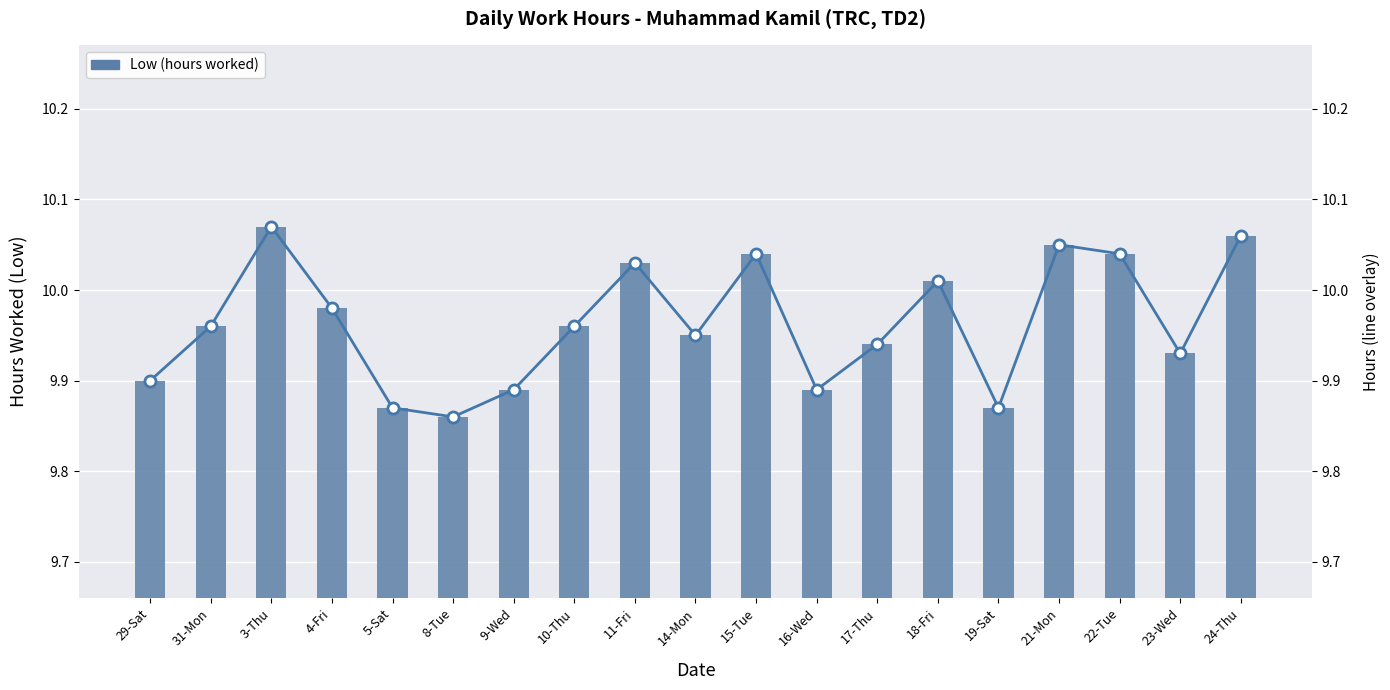

At which label is the value closest to 9?

8-Tue